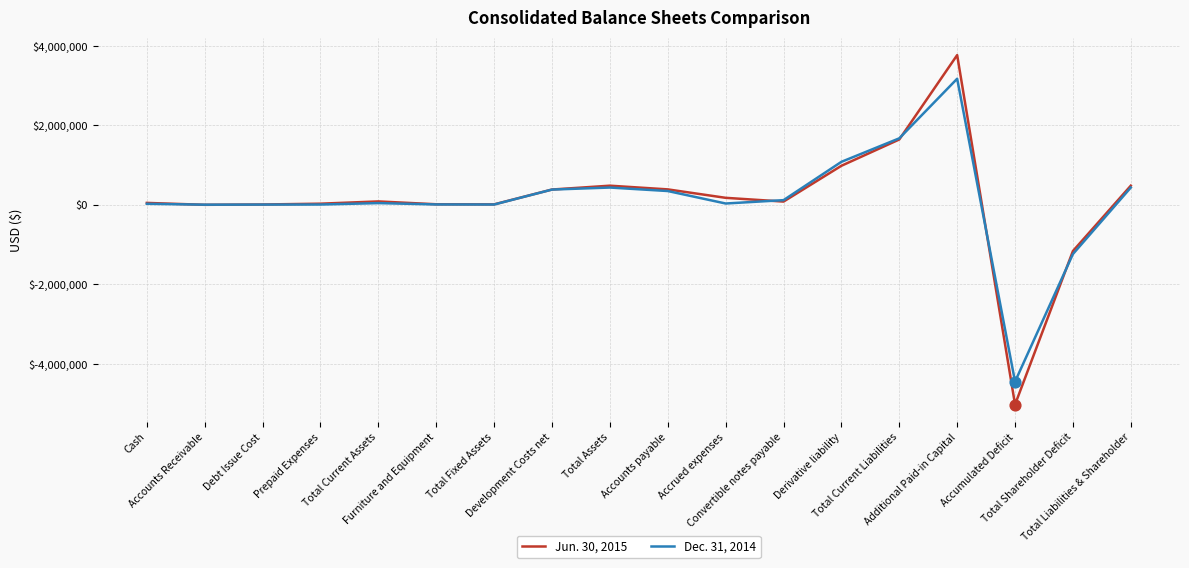

Which series has the widest spread of values?

Jun. 30, 2015